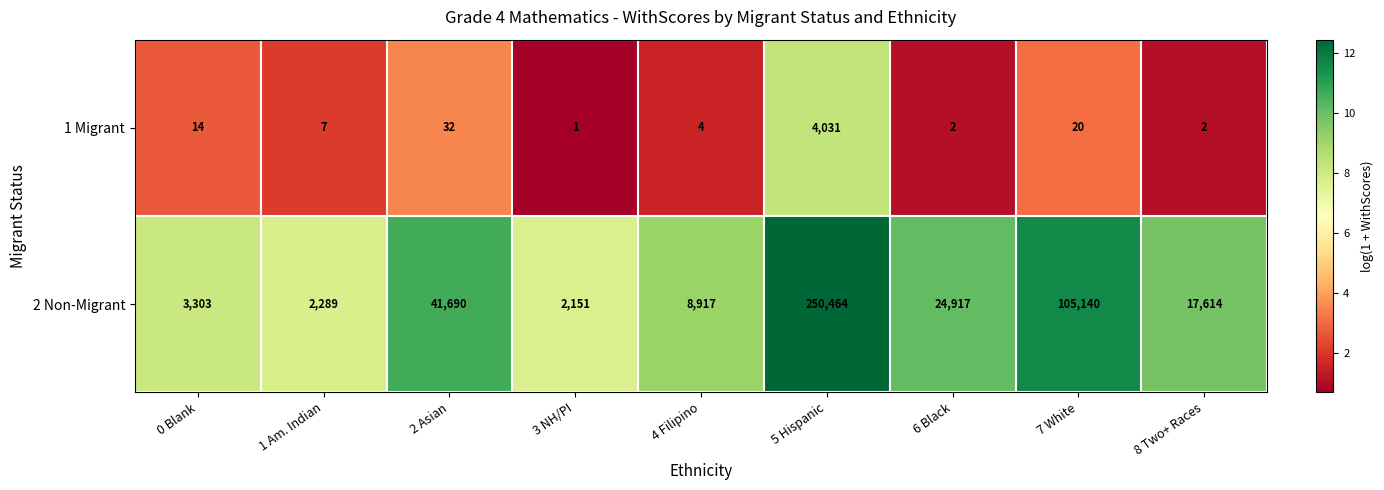

Which label corresponds to the smallest value in the chart?

3 NH/PI